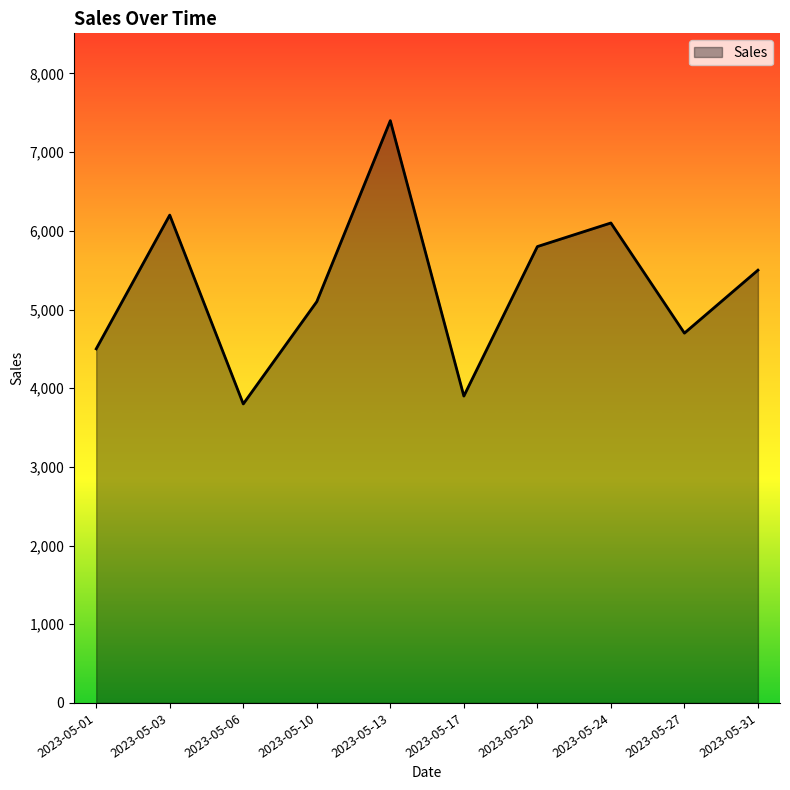

What is the change in value from 2023-05-10 to 2023-05-27?

-400